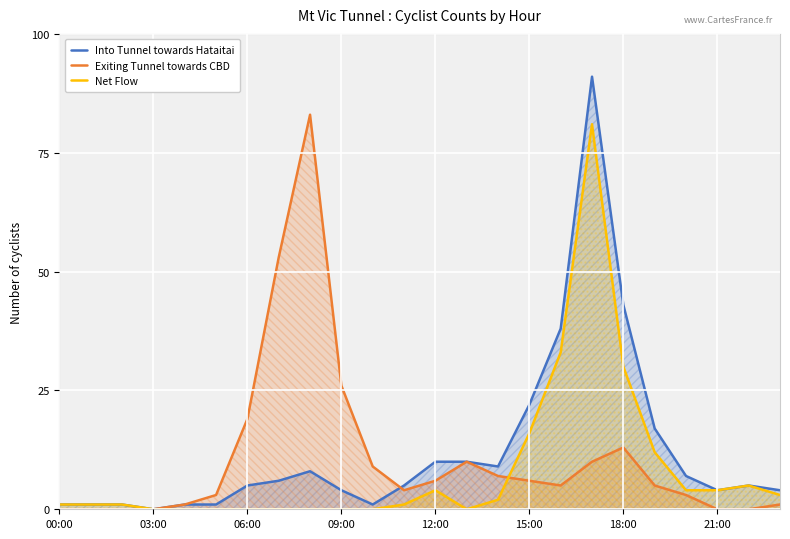

What is the difference between the second highest and minimum values in the Into Tunnel towards Hataitai series?

43